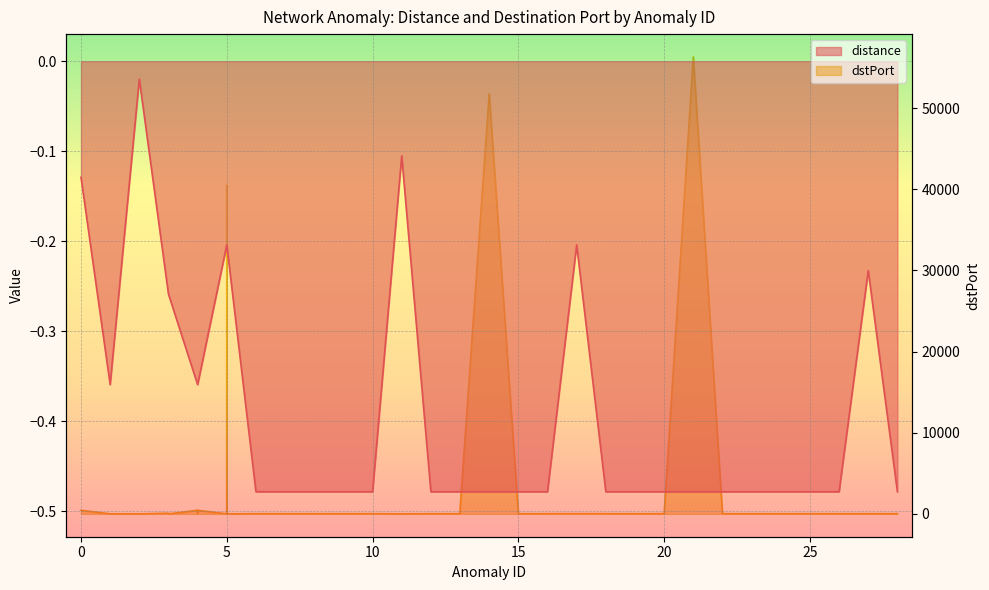

What are all the series names shown in the legend?

distance, dstPort